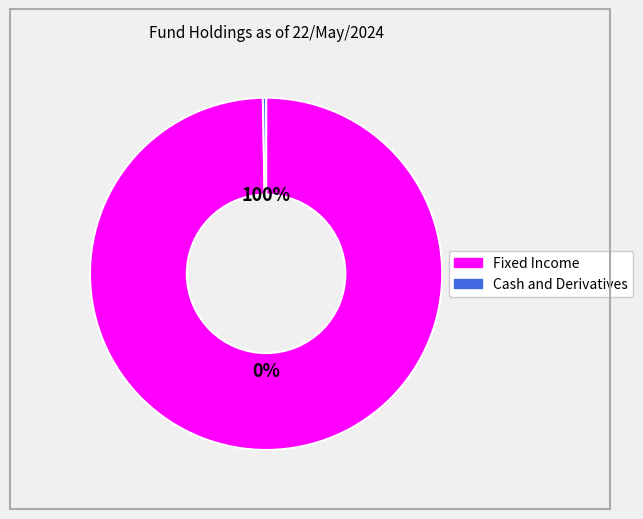

Is there any slice that represents more than half of the pie?

Yes